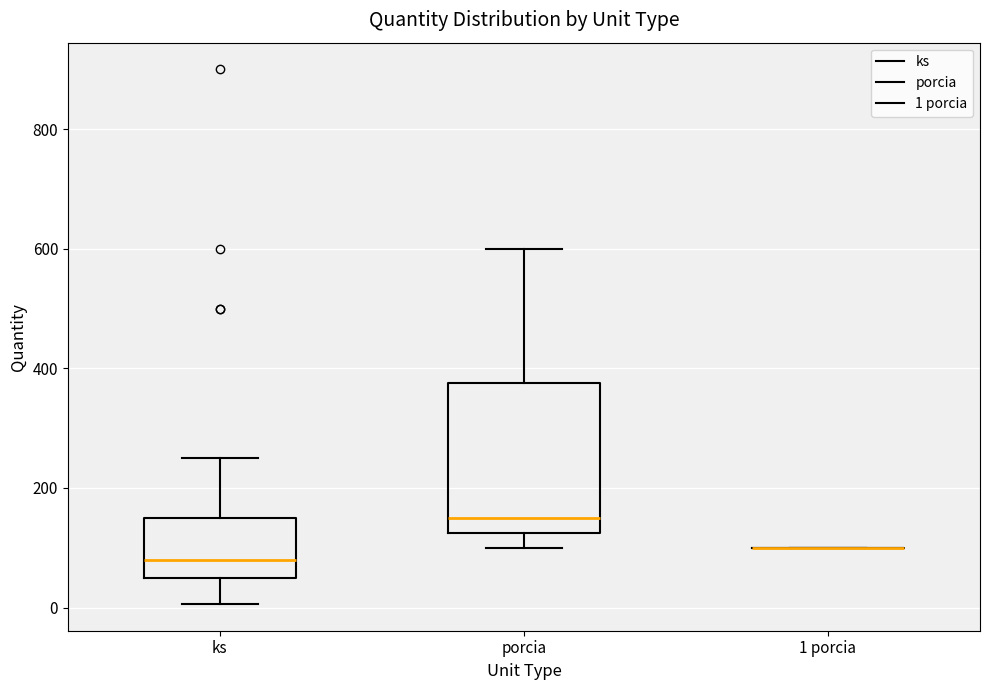

Reading left to right, read every box against the y-axis: the position of its median line, the range the box covers, and the ends of its whiskers. The values are not printed on the chart, so give them approximately, as read against the axis.

ks: median 80, box 60 to 160, whiskers 0 to 260
porcia: median 160, box 120 to 380, whiskers 100 to 600
1 porcia: box collapsed to a line at 100, whiskers 100 to 100